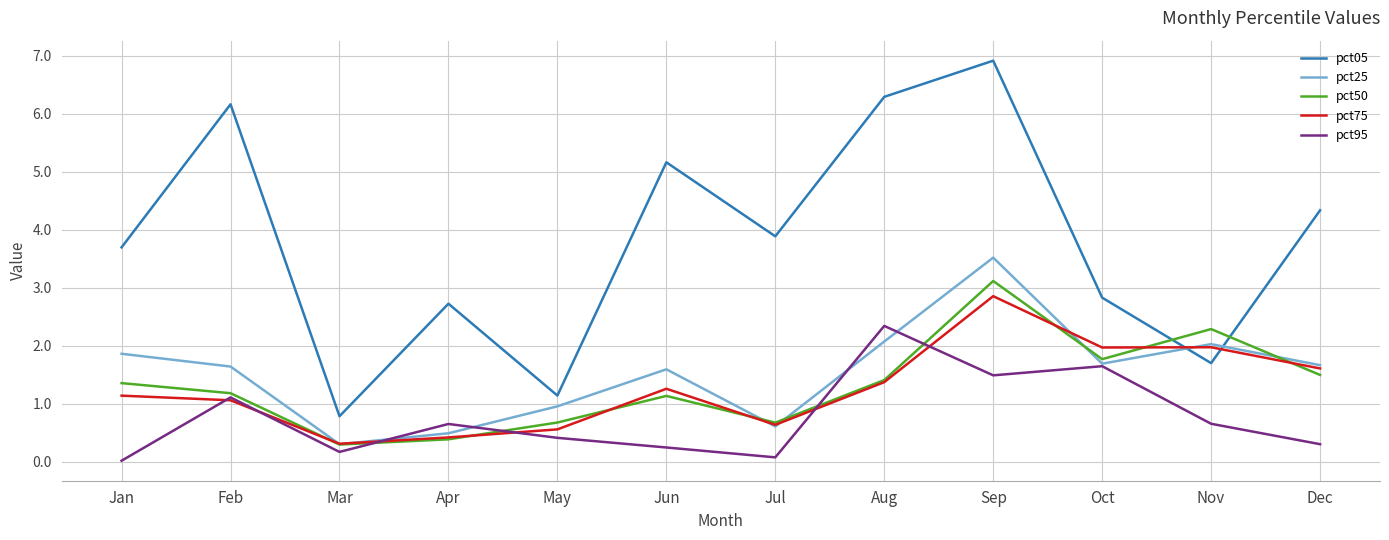

At which category is the sum across all series the highest?

Sep